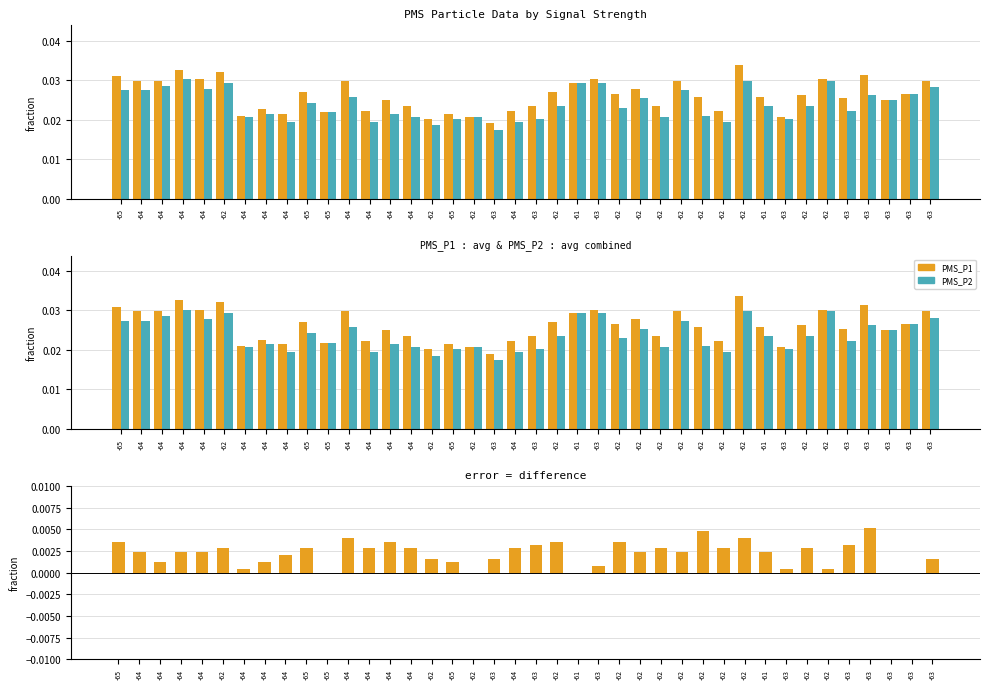

Rank the series by their maximum value, from lowest to highest.

difference, PMS_P2, PMS_P1